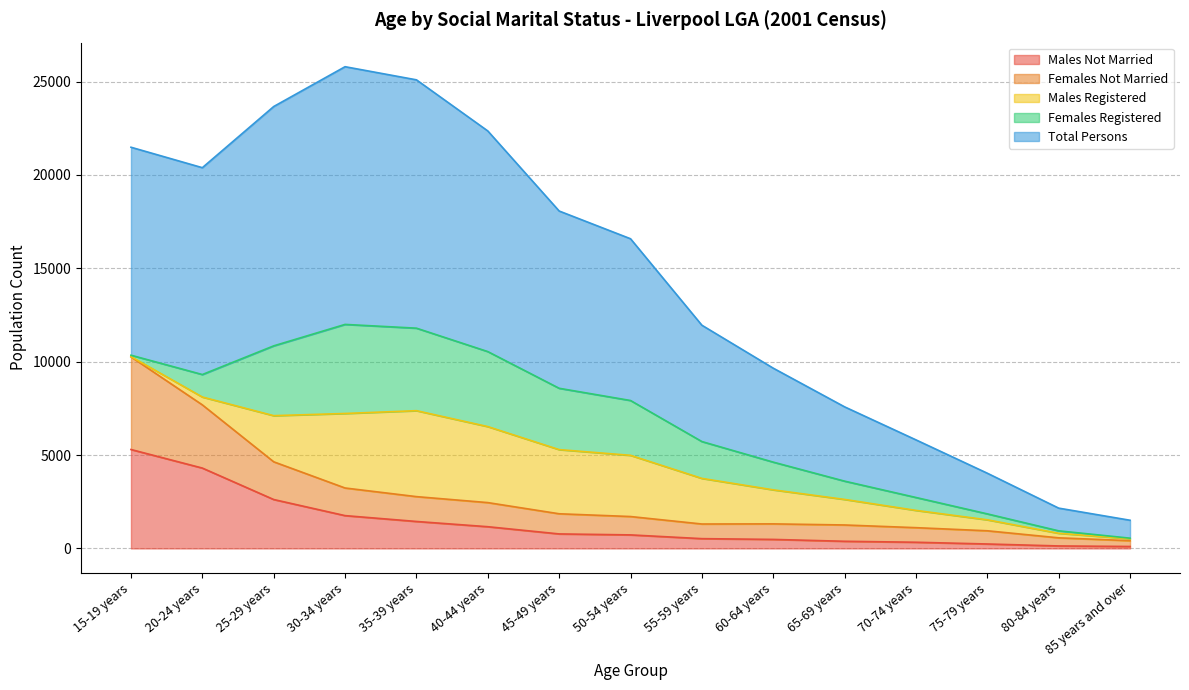

What is the smallest value displayed?

104